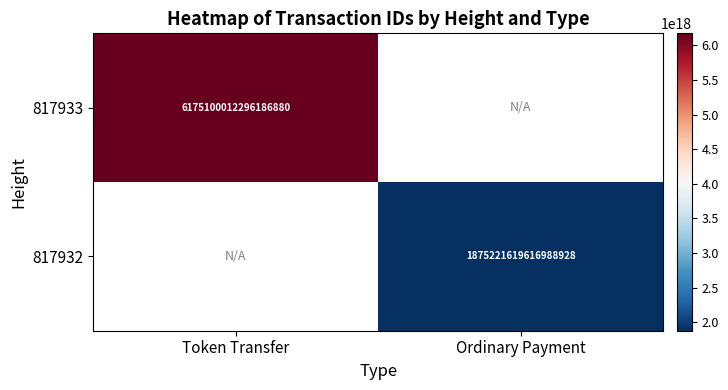

Is it true that 817932 equals 1875221619616988928 at Ordinary Payment?

True